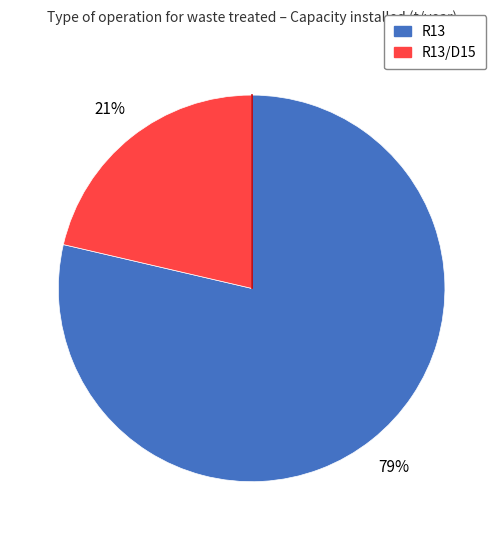

How many segments does this pie chart have?

2